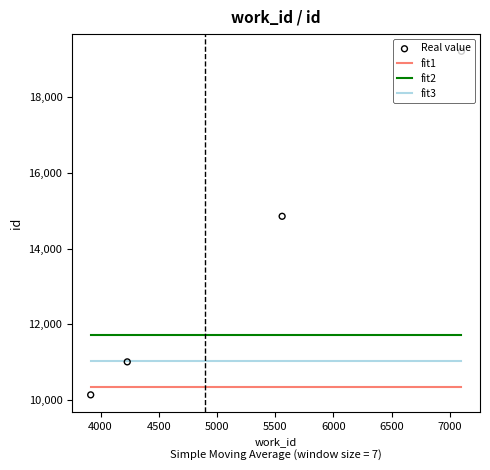

Approximately how many times larger is the value at 5559 compared to 3915?

1.5